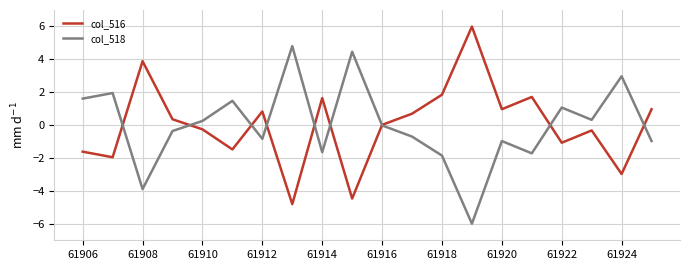

What is the greatest value displayed?

6.0